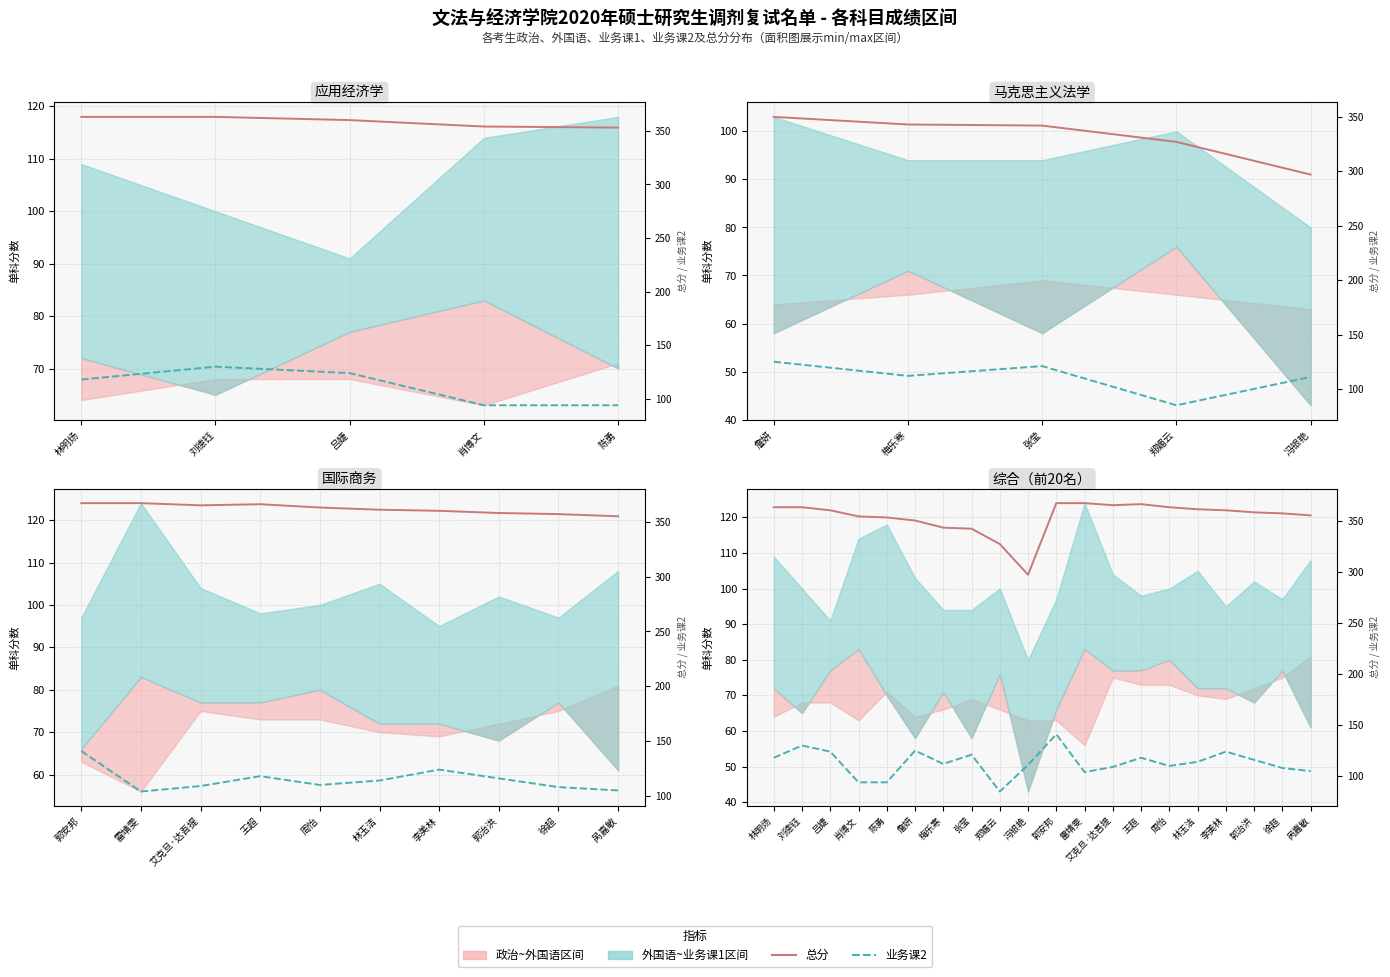

Reading left to right, what are all the values shown in this chart?

总分: 363	363	360	354	353	350	343	342	327	297	367	367	365	366	363	361	360	358	357	355
业务课2: 118	130	124	94	94	125	112	121	85	111	141	104	109	118	110	114	124	116	108	105